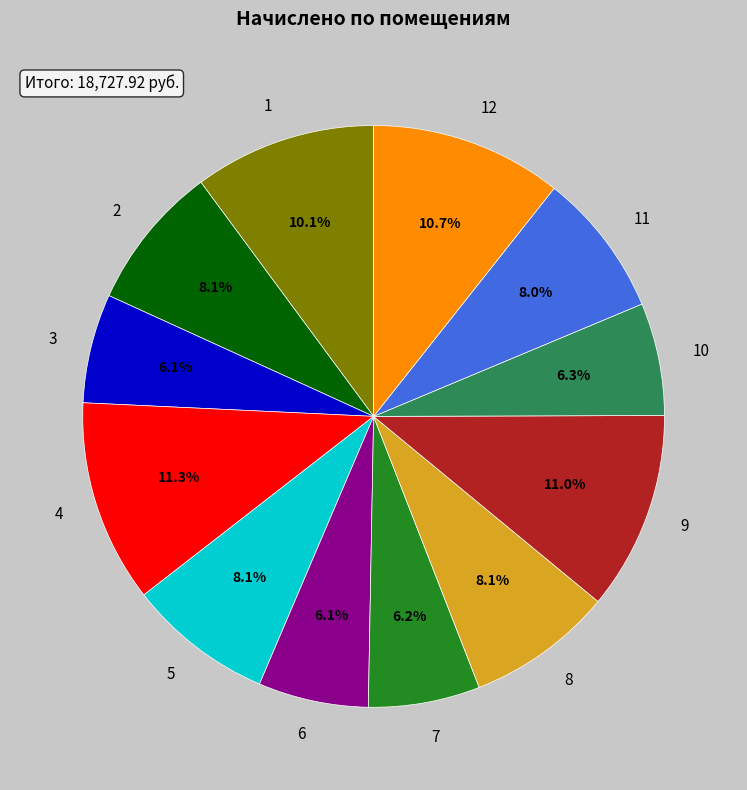

True or false: 8 accounts for 1% of the total.

False